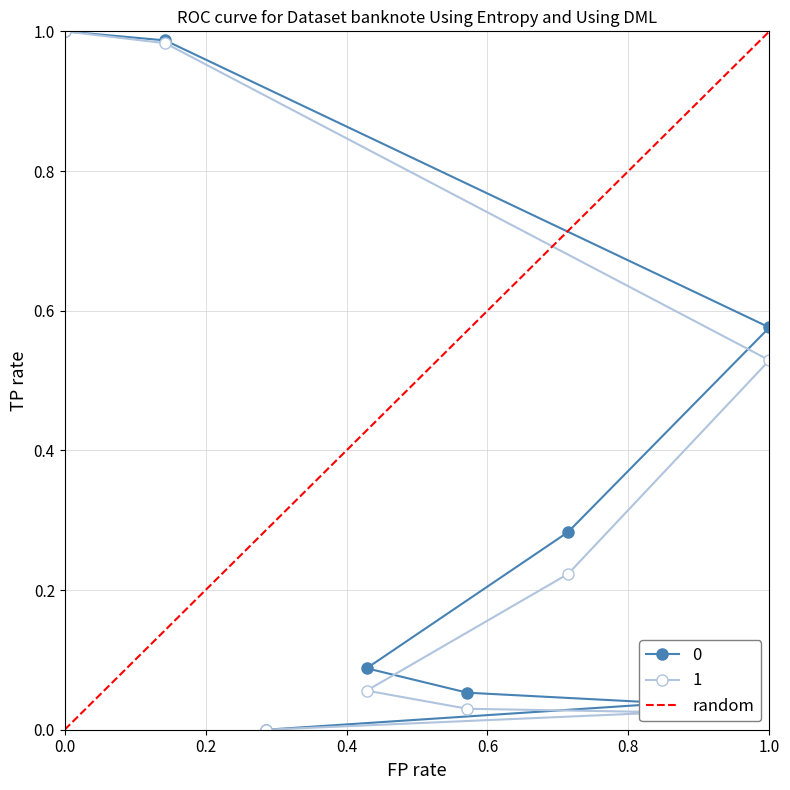

Is it true that the value at 0.0 is 0?

False